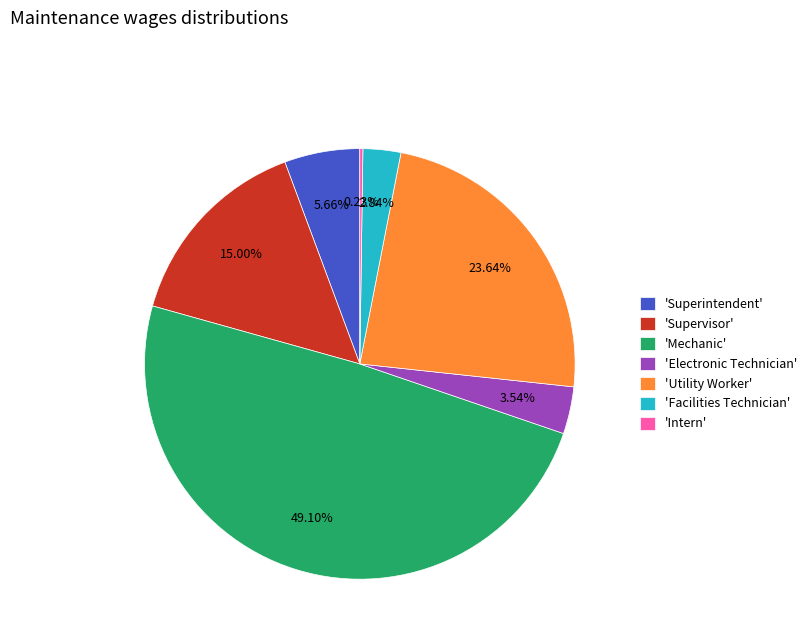

Which has a higher value, 'Facilities Technician' or 'Supervisor'?

'Supervisor'